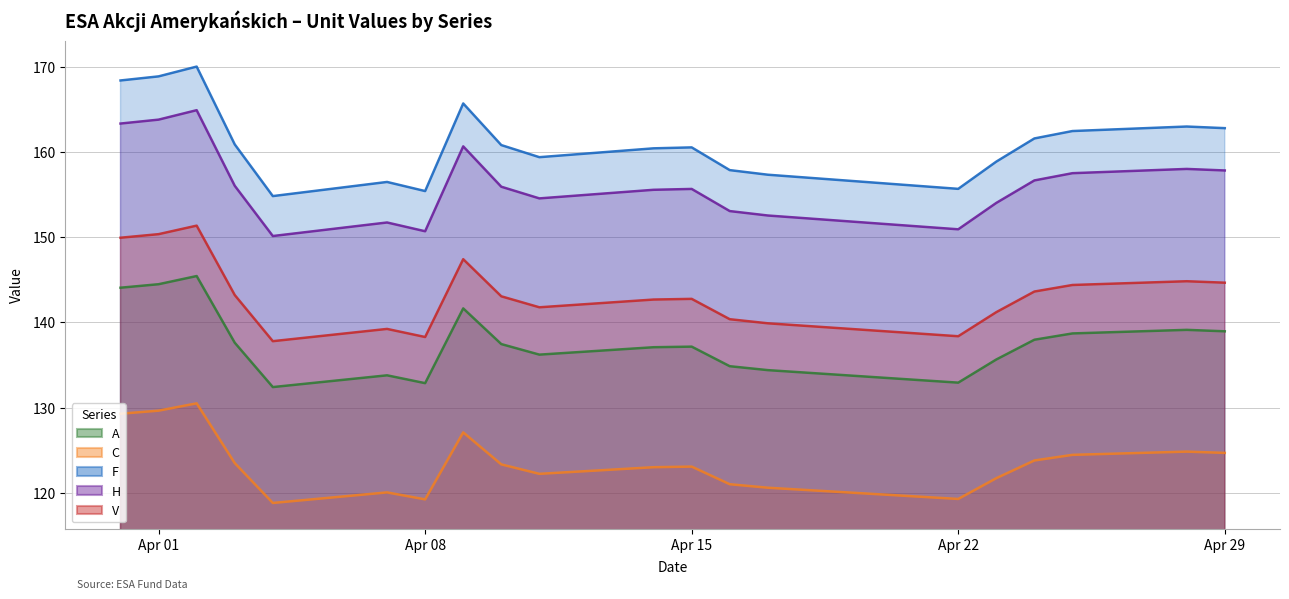

What is the lowest value of the F series?

154.8